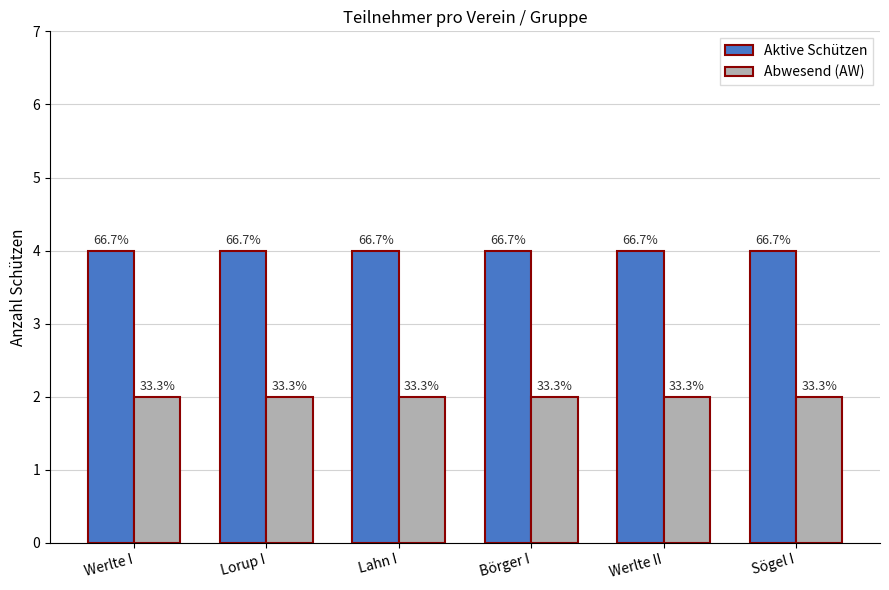

What is the sum of all Aktive Schützen values?

24